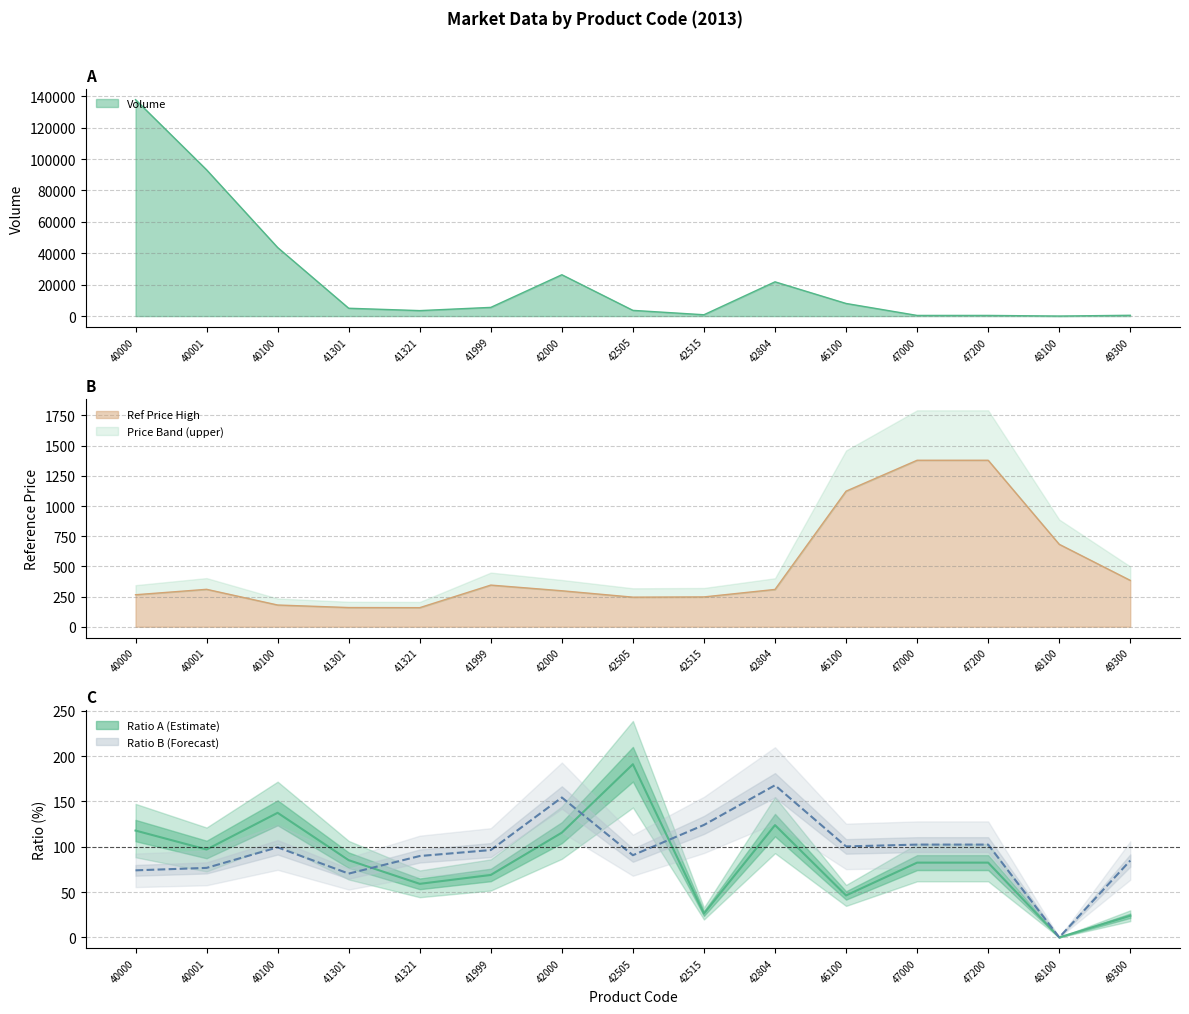

At which category is the sum across all series the highest?

42804